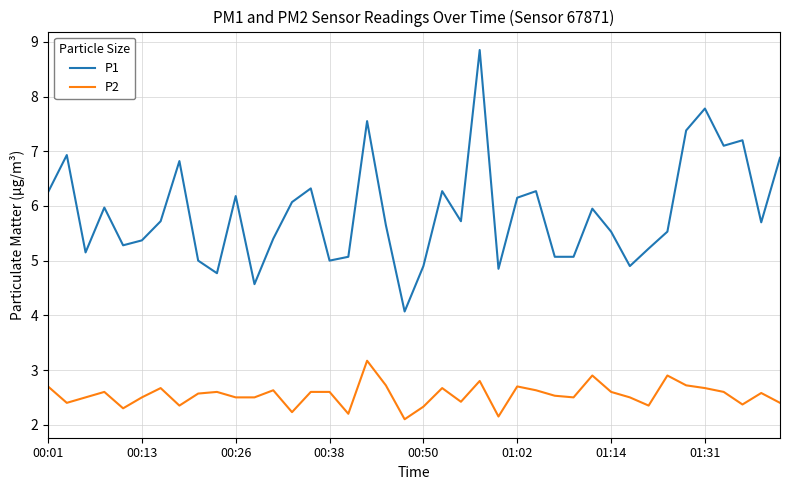

Which series has the largest range (max minus min)?

P1